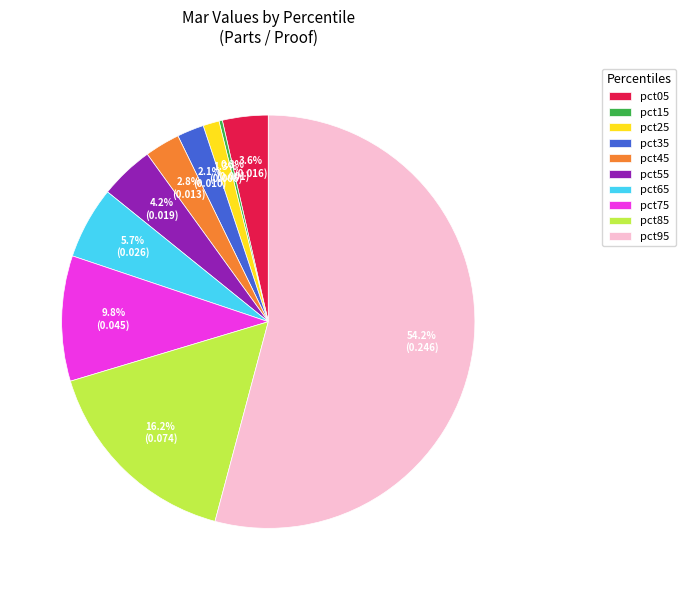

To the nearest percent, what is the difference between the largest and smallest slice percentages?

54%